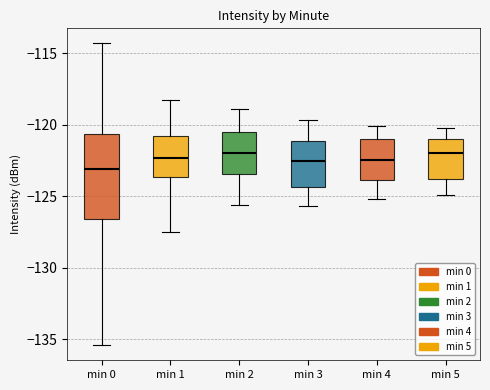

Where is the lower edge of the box for min 4 on the y-axis? The values are not printed on the chart, so give them approximately, as read against the axis.

-124.0